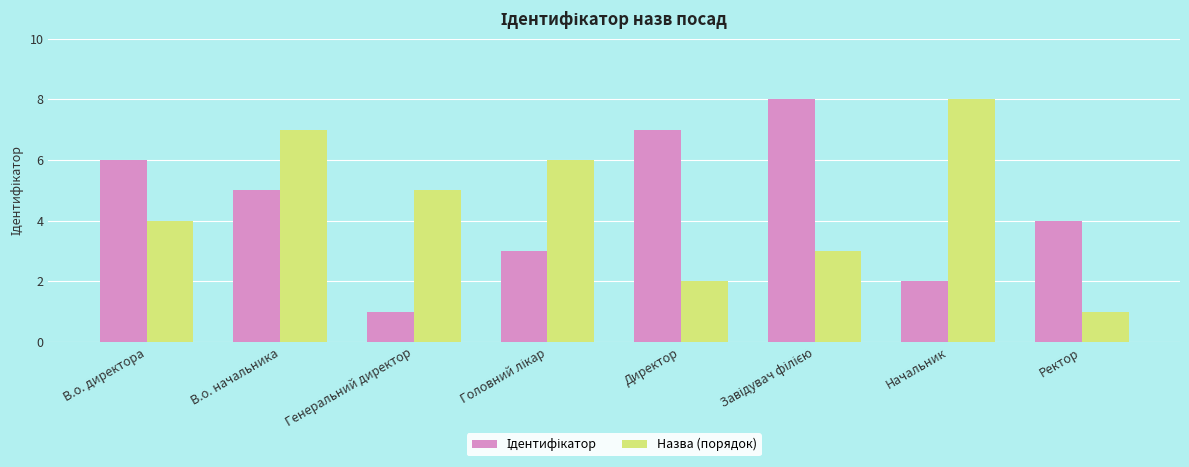

Which category has the highest value in the Назва (порядок) series?

Начальник